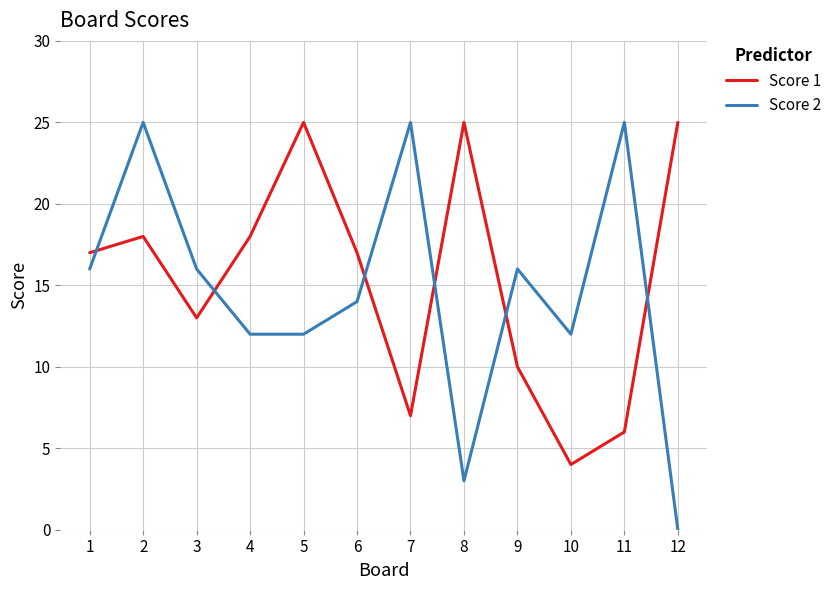

Which series has the widest spread of values?

Score 2